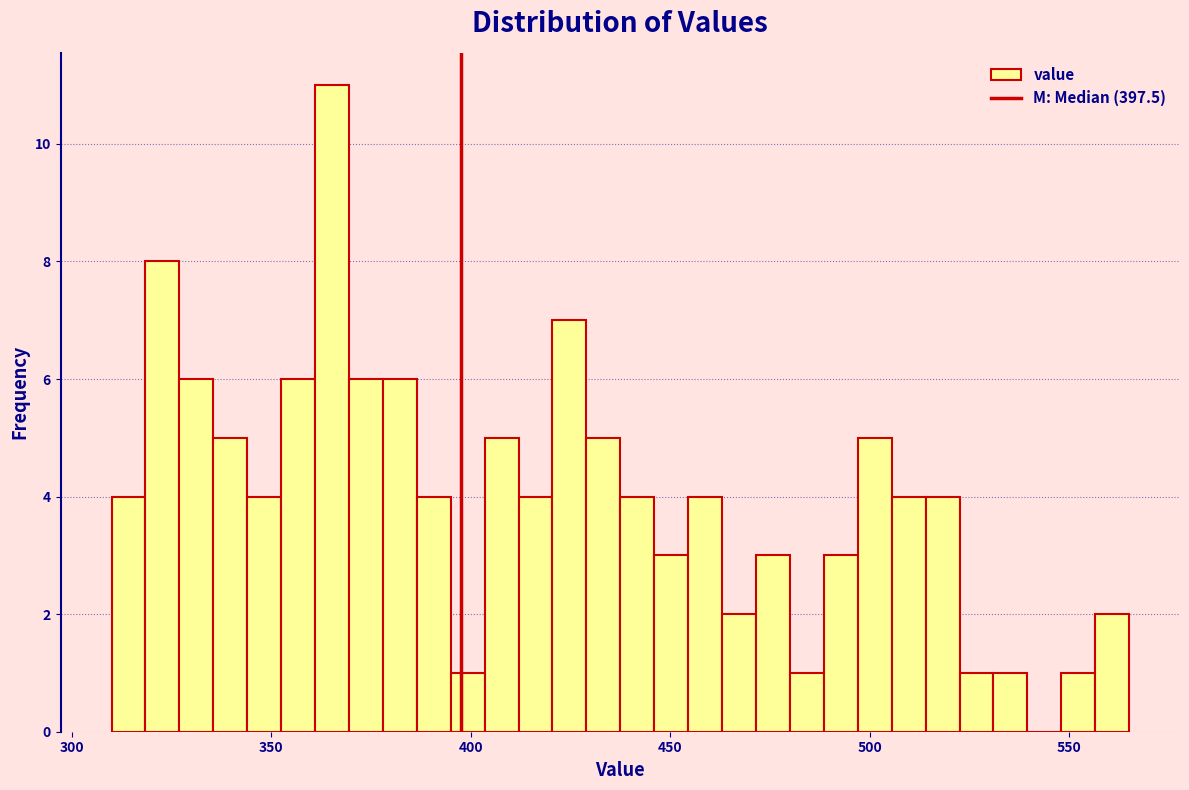

Around what value on the x-axis is the tallest bar? Give the approximate position of its centre, as read against the axis.

365